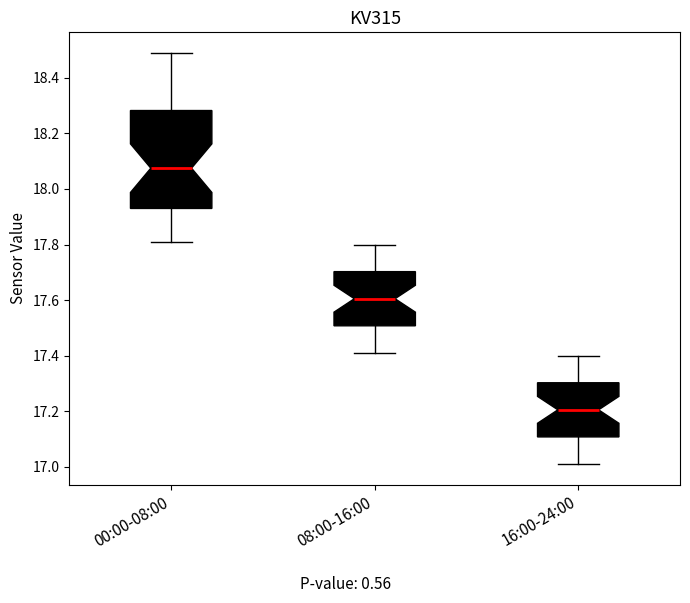

Reading left to right, transcribe this box plot: for each box, give where its median line is, the range the box spans, and where its two whiskers end, as read against the y-axis. The values are not printed on the chart, so give them approximately, as read against the axis.

00:00-08:00: median 18.08, box 17.94 to 18.28, whiskers 17.82 to 18.50
08:00-16:00: median 17.60, box 17.50 to 17.70, whiskers 17.42 to 17.80
16:00-24:00: median 17.20, box 17.10 to 17.30, whiskers 17.02 to 17.40